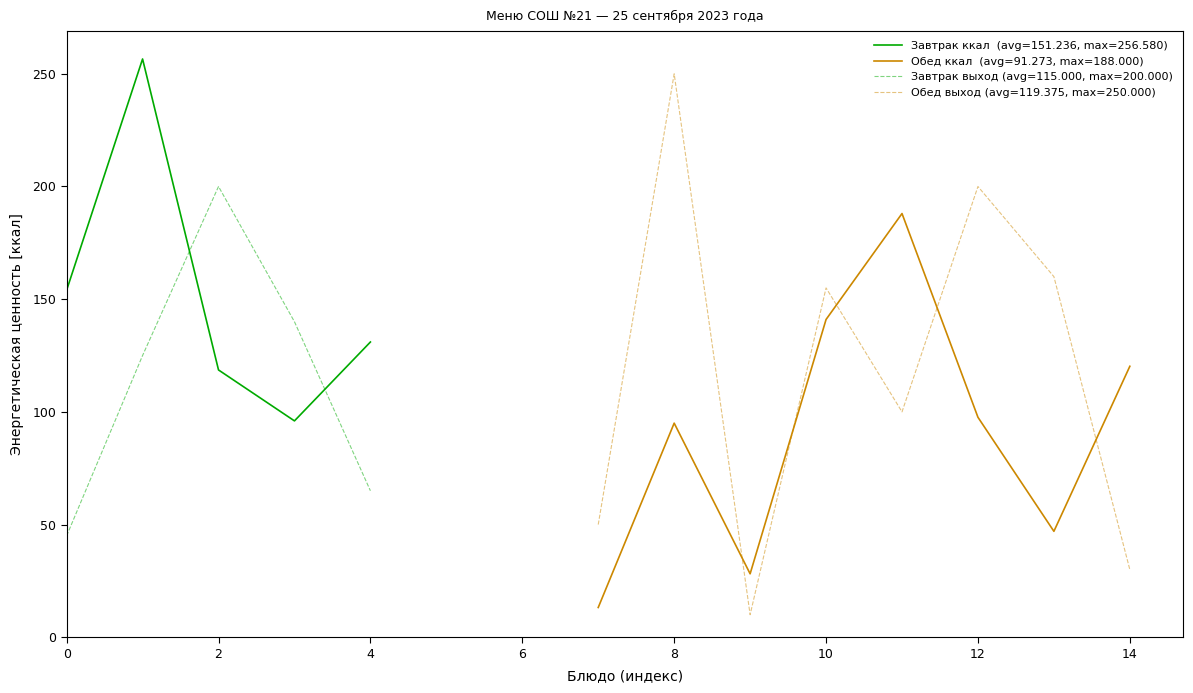

True or false: Завтрак 1-4 классы (ккал) has more than 1 interior local peaks.

False